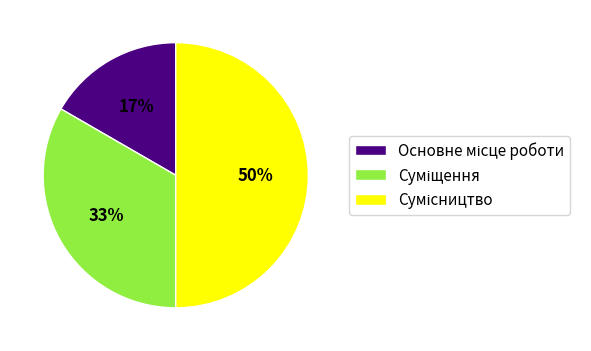

To the nearest percent, what is the difference between the largest and smallest slice percentages?

33%